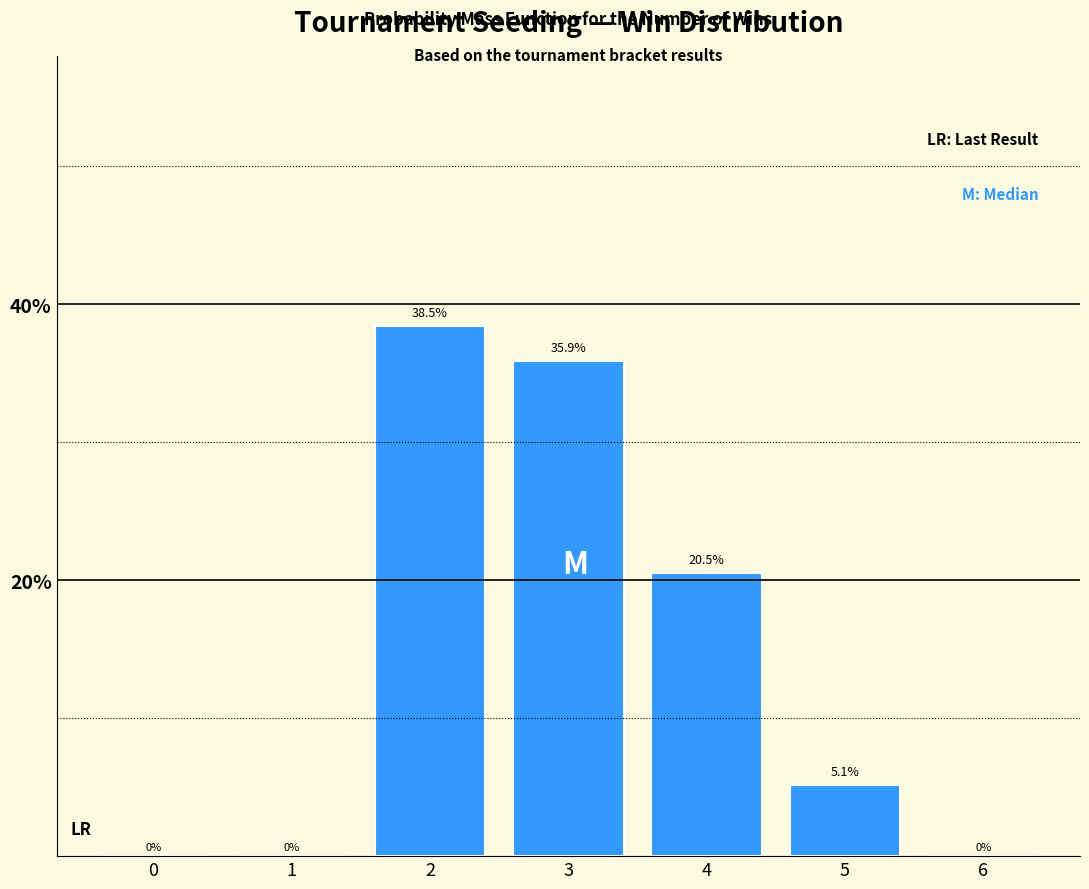

Reading left to right, extract all data points from this chart.

0=0.0	1=0.0	2=38.5	3=35.9	4=20.5	5=5.1	6=0.0